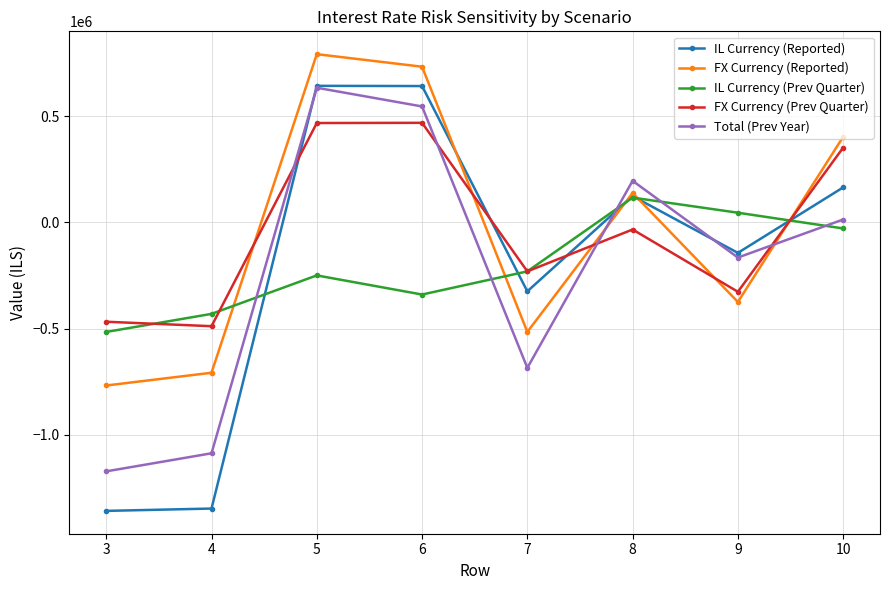

What is the average value of the IL Currency (Reported) series?

-200500